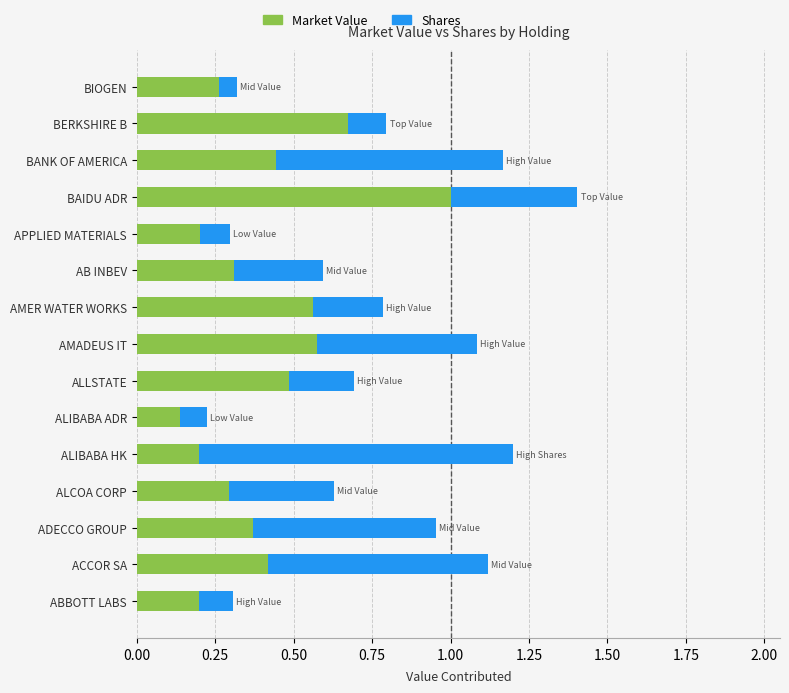

Is it true that Market Value equals 0.7 at ACCOR SA?

False